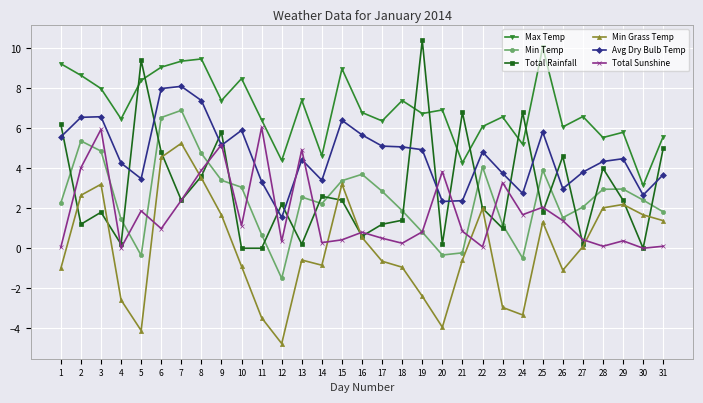

True or false: Total Rainfall and Total Sunshine cross at least once.

True